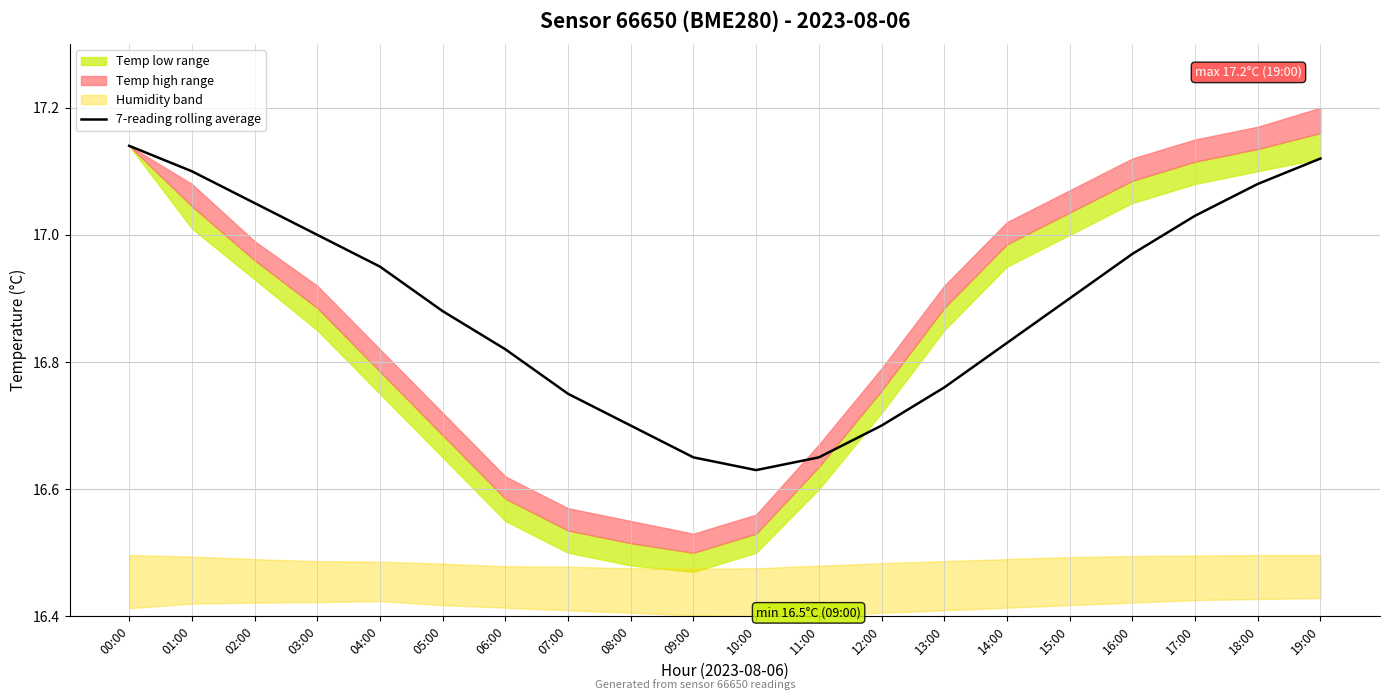

Does the chart display data point markers on the line(s)?

No